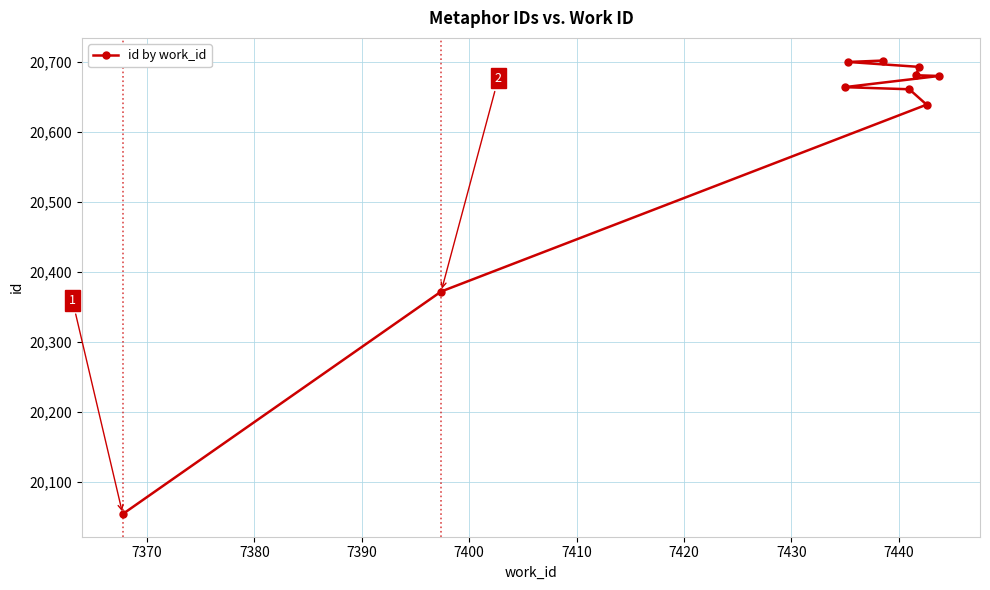

What is the greatest value displayed?

20702